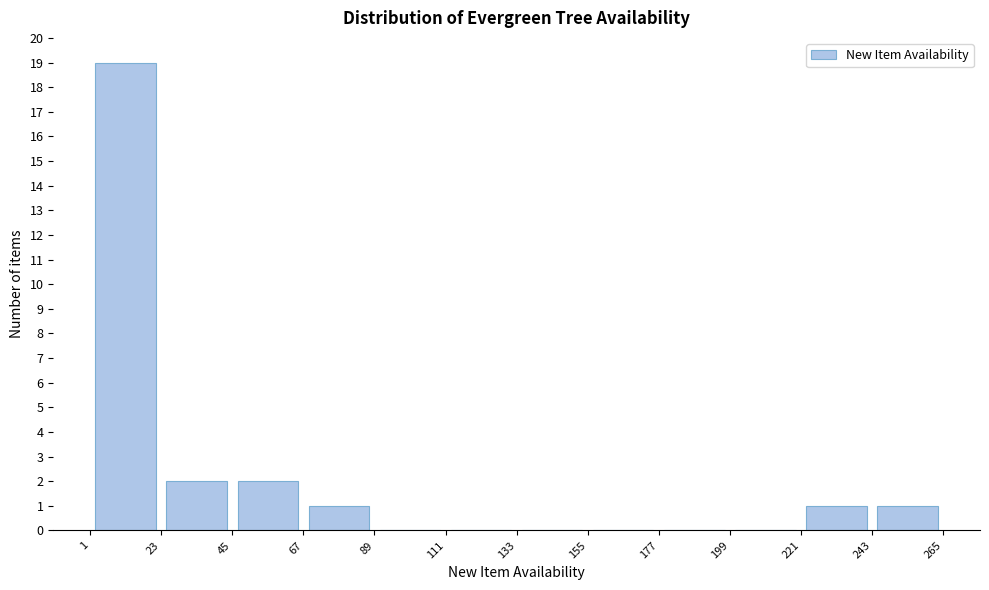

What is the height of the bar covering 243 to 265 on the x-axis? The values are not printed on the chart, so give them approximately, as read against the axis.

1